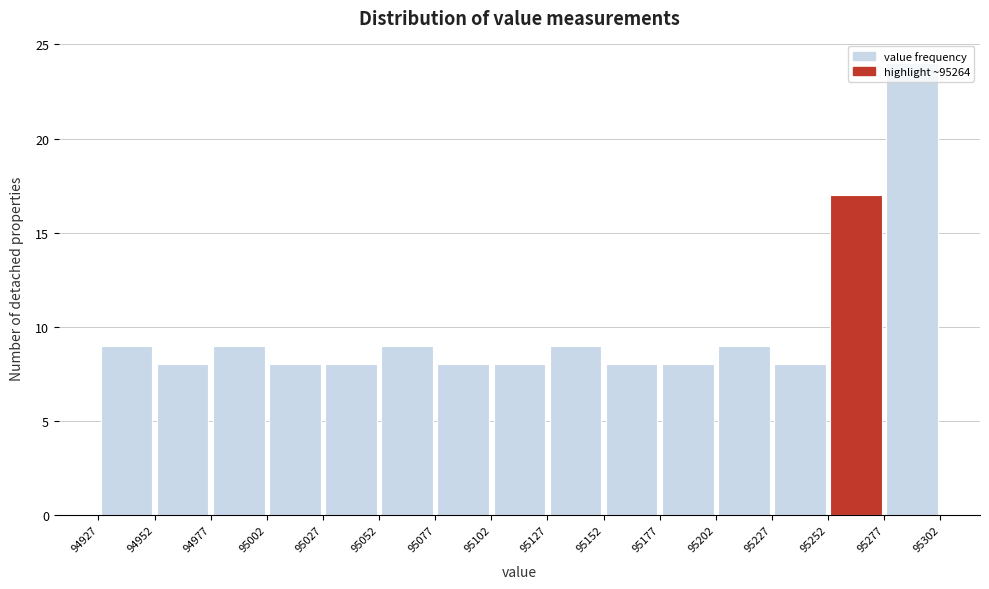

Reading left to right, list every bar in this chart as the range it spans on the x-axis followed by its height. The values are not printed on the chart, so give them approximately, as read against the axis.

94927 to 94952: 9
94952 to 94977: 8
94977 to 95002: 9
95002 to 95027: 8
95027 to 95052: 8
95052 to 95077: 9
95077 to 95102: 8
95102 to 95127: 8
95127 to 95152: 9
95152 to 95177: 8
95177 to 95202: 8
95202 to 95227: 9
95227 to 95252: 8
95252 to 95277: 17
95277 to 95302: 24